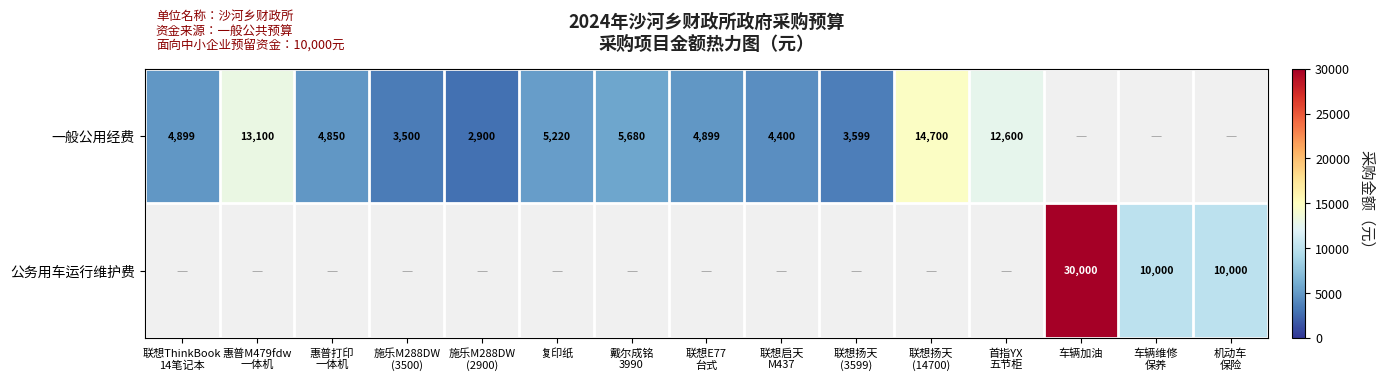

How many values in 一般公用经费 are above zero?

12